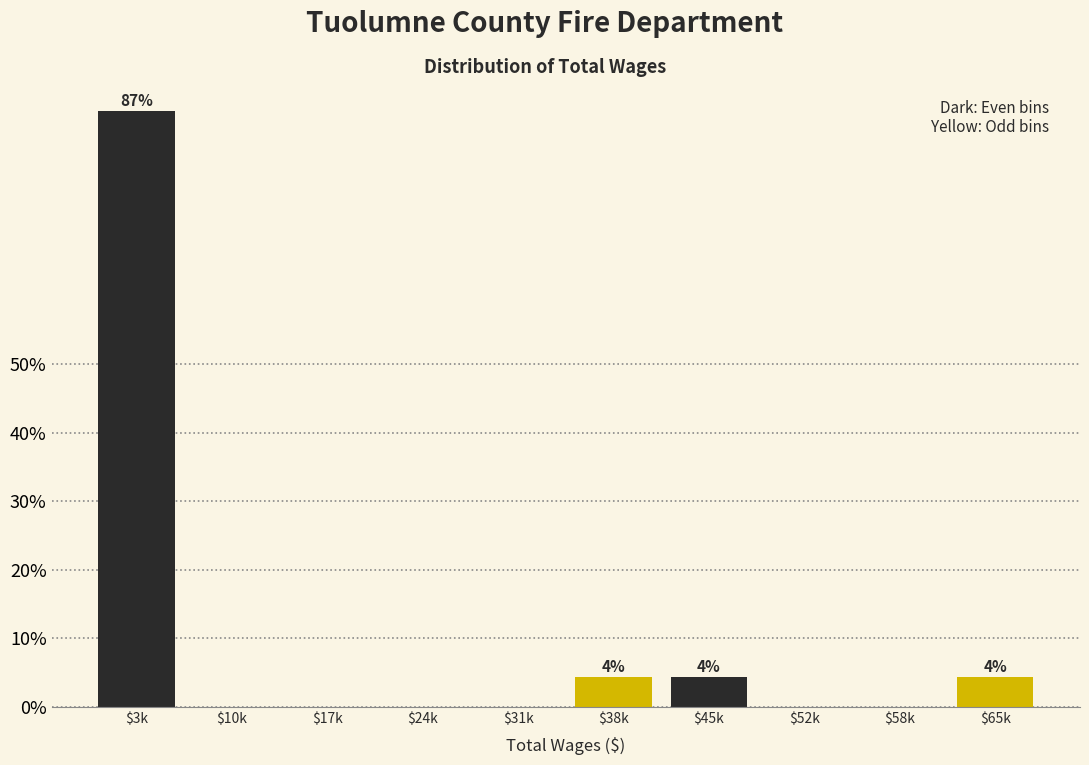

Which label corresponds to the largest value in the chart?

$3k